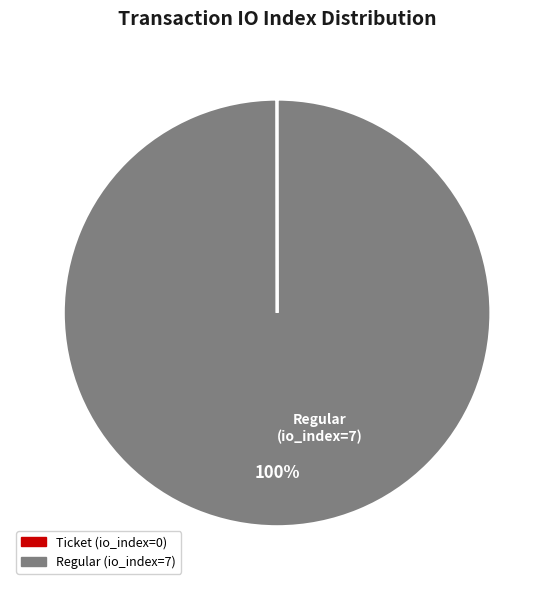

True or false: Regular accounts for 91% of the total.

False